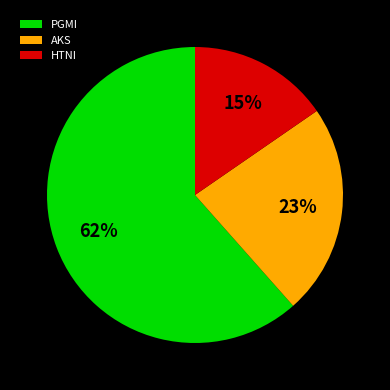

Count the number of slices in the pie.

3